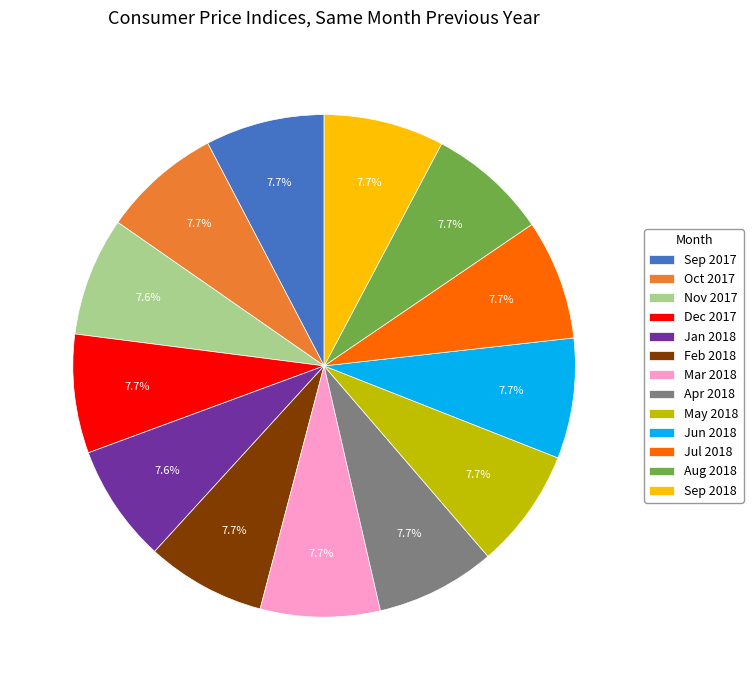

To the nearest percent, what percentage of the pie is Oct 2017?

8%